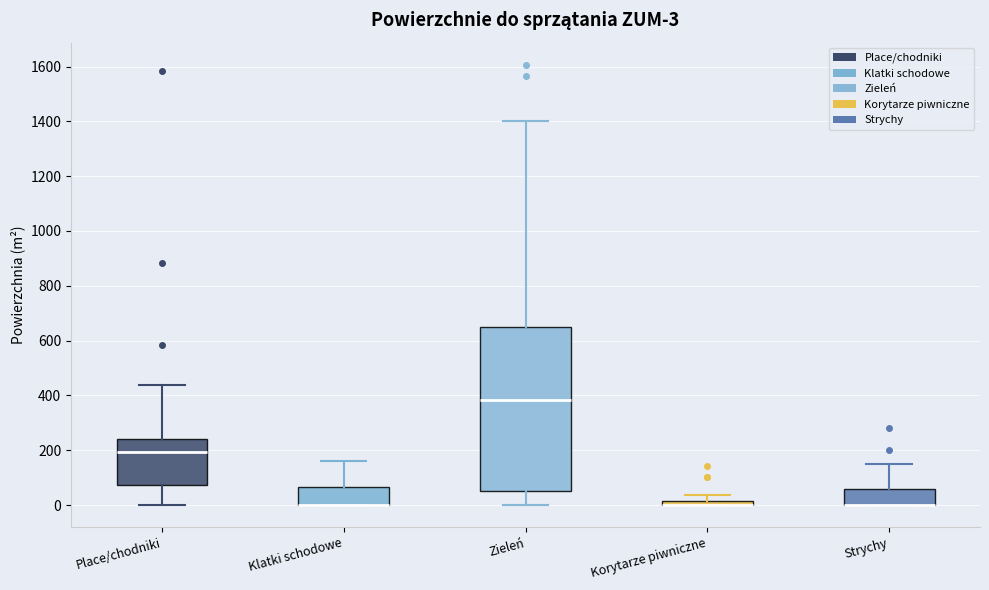

Comparing the boxes themselves (not the whiskers), which one is the tallest?

Zieleń